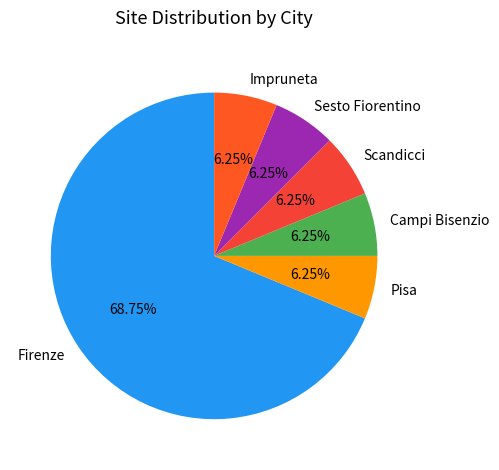

Is there a majority slice in this chart?

Yes